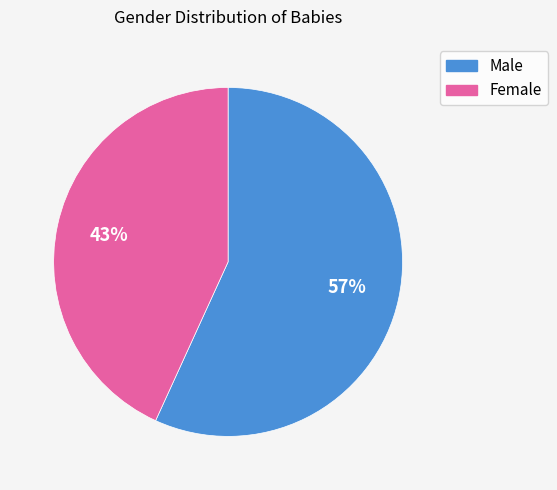

Does Male represent more than half of the total?

Yes